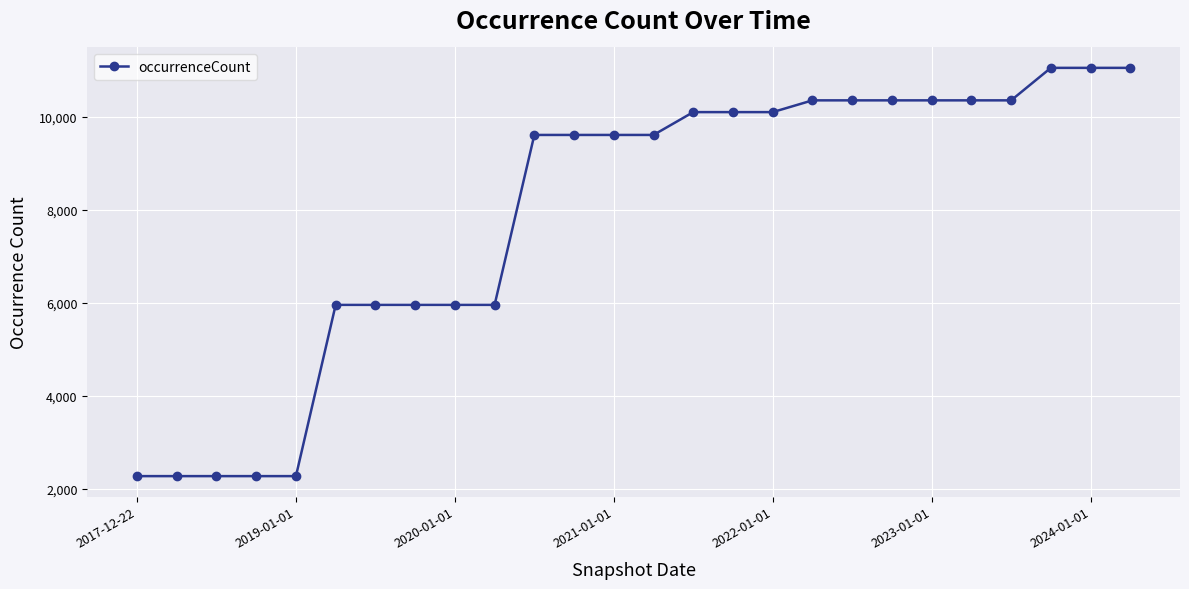

What is the value of the 22nd point from the left?

10355